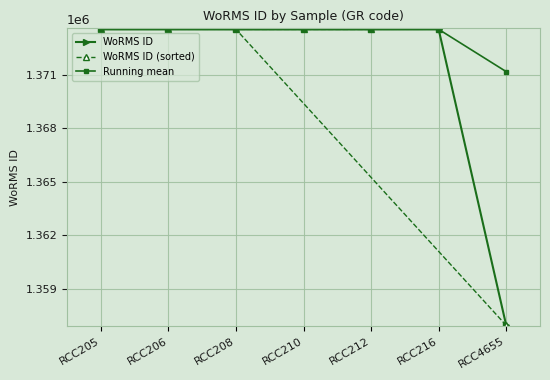

Which series has the largest range (max minus min)?

WoRMS ID